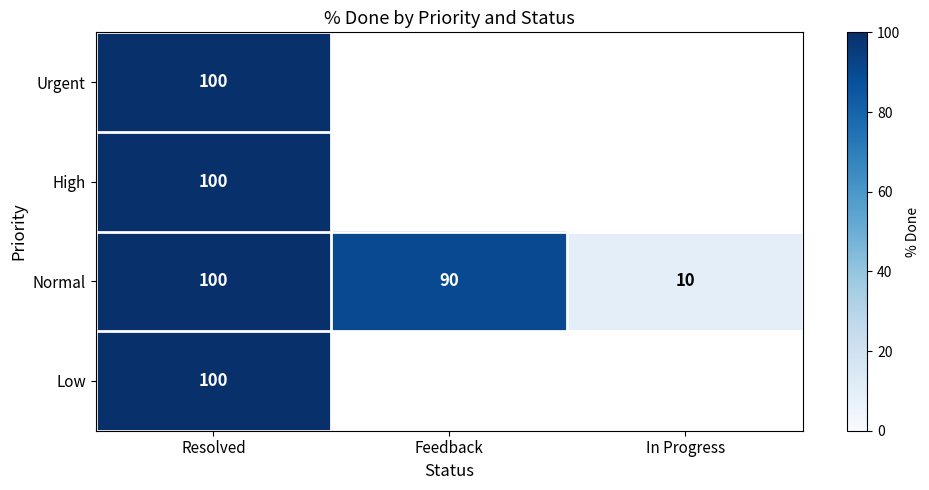

At which category is the sum across all series the highest?

Resolved